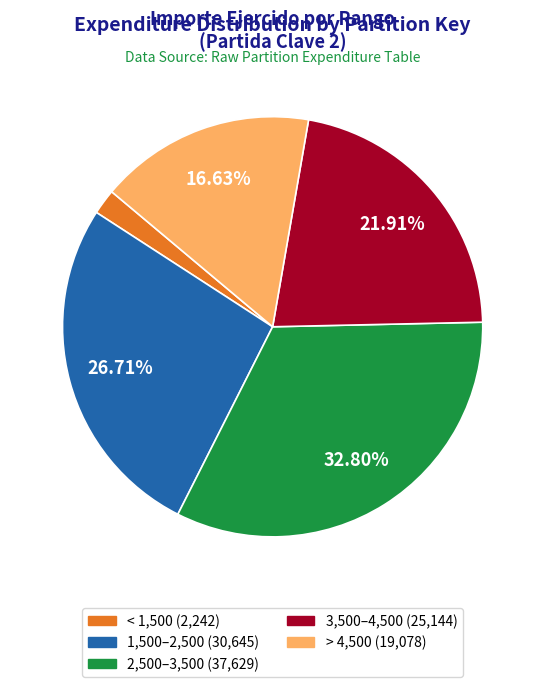

Is there a majority slice in this chart?

No